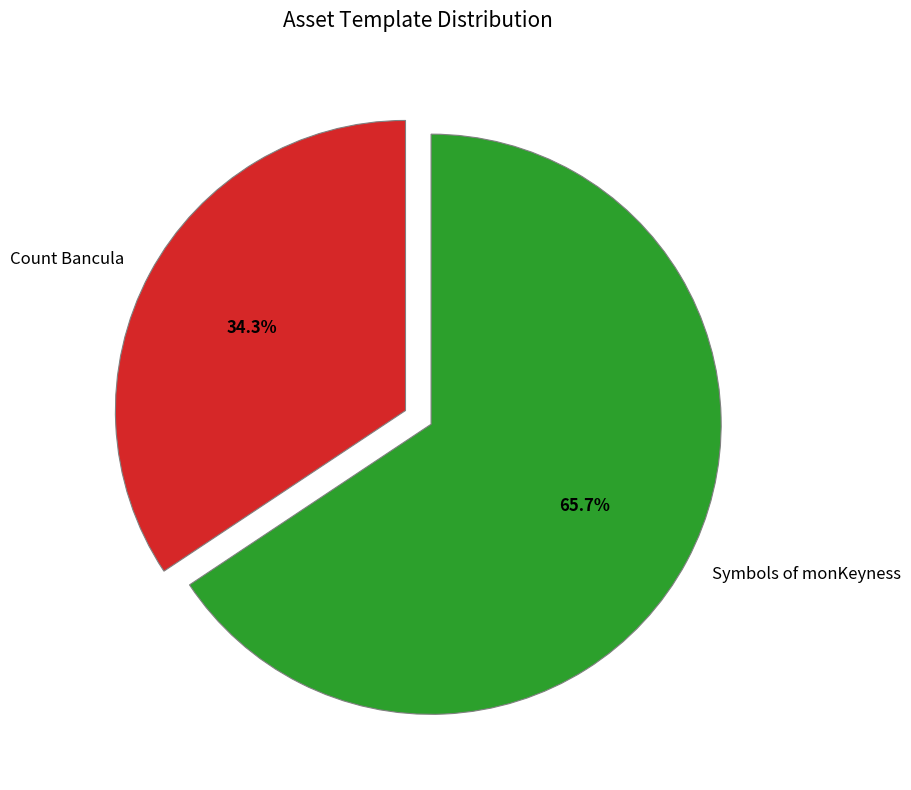

How many slices are in this pie chart?

2